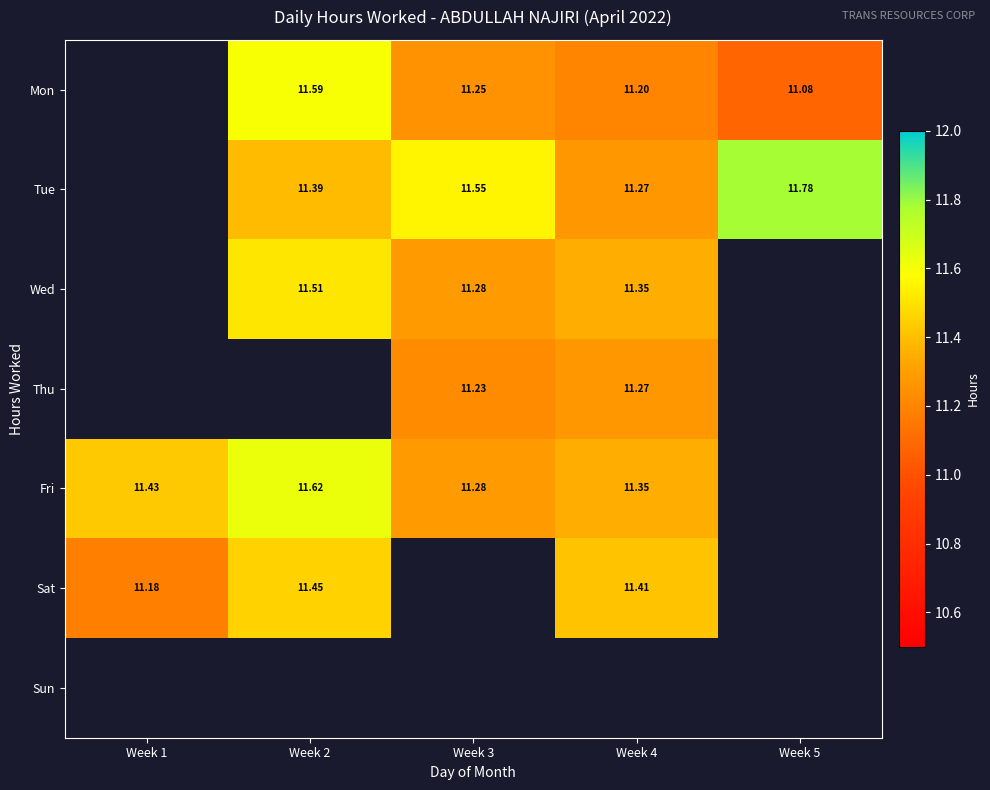

At which category does the chart reach its peak across all series?

Week 5